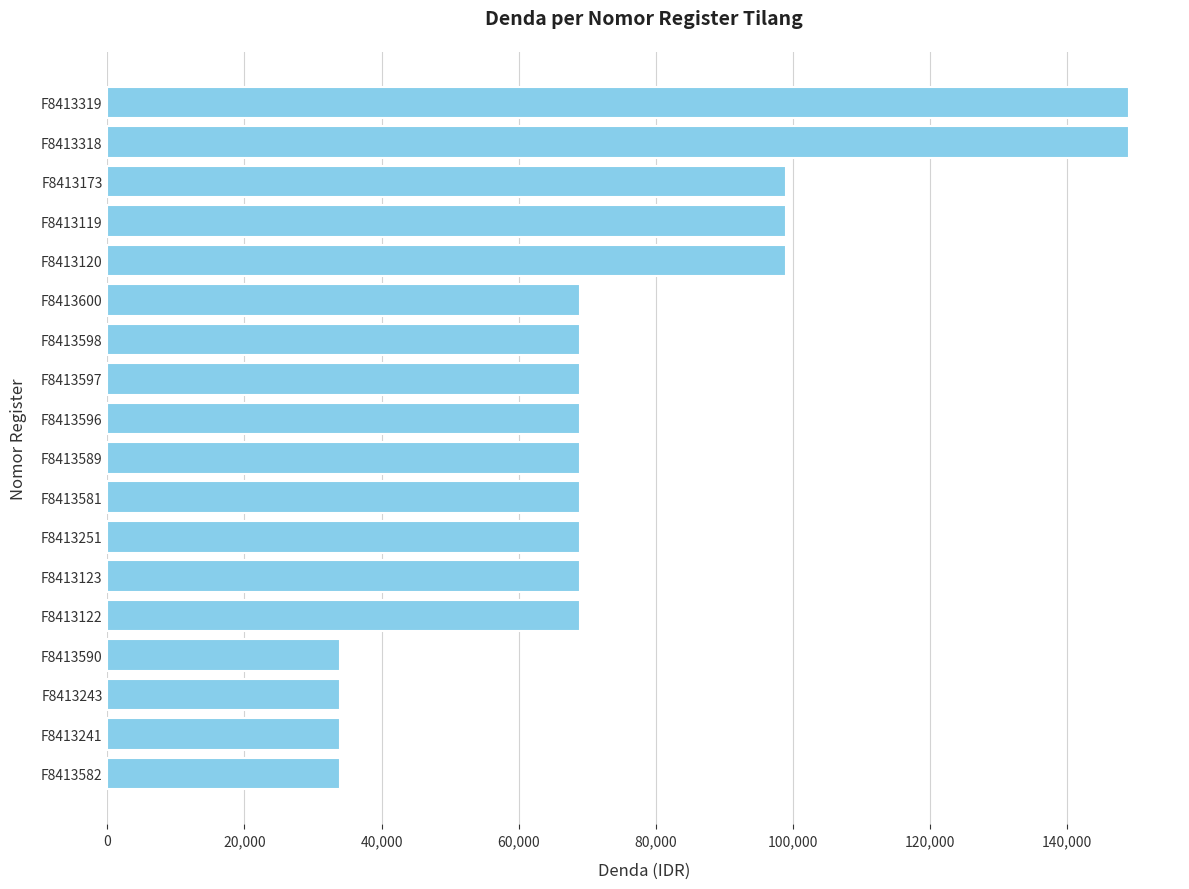

What is the change in value from F8413119 to F8413596?

-30000